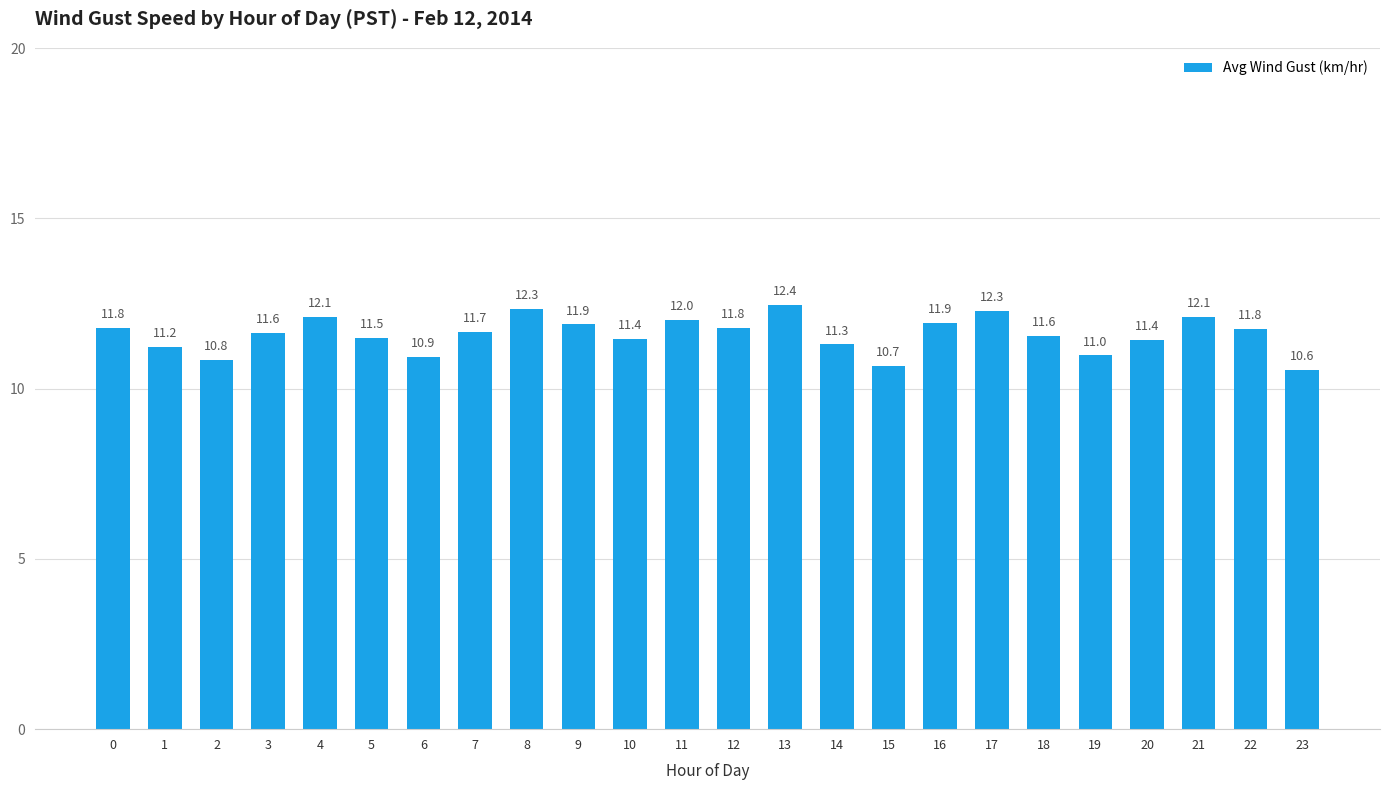

Which category has the highest value across all series?

13